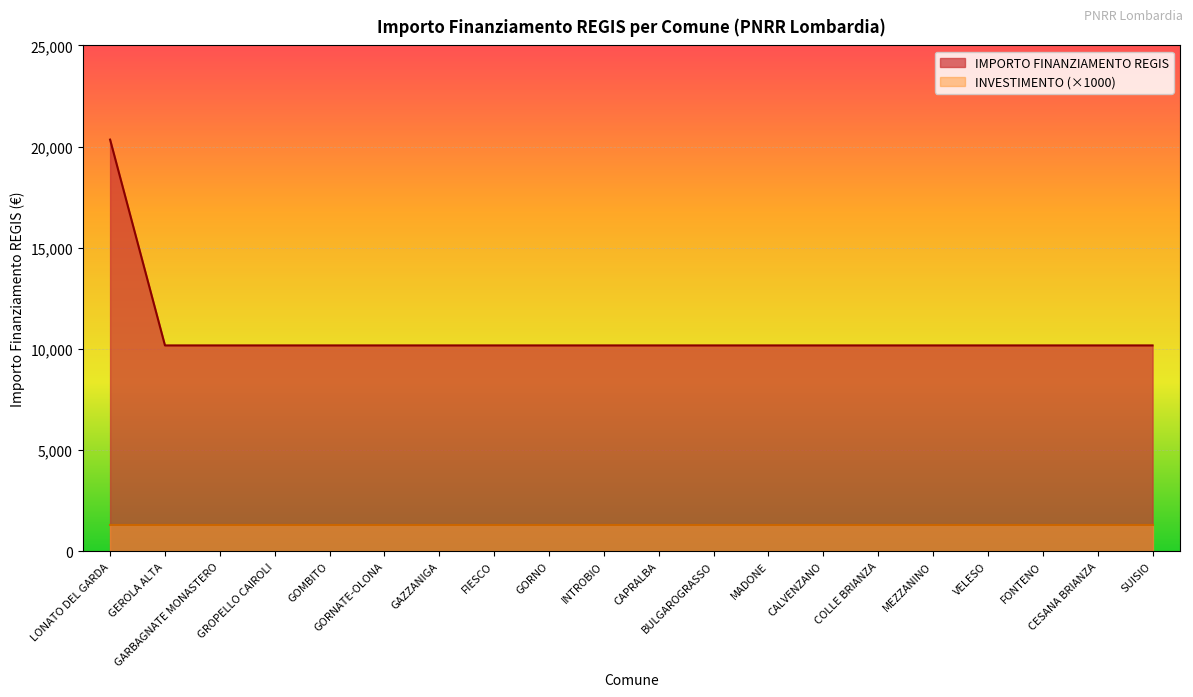

What is the value of the 3rd point from the left?

10172